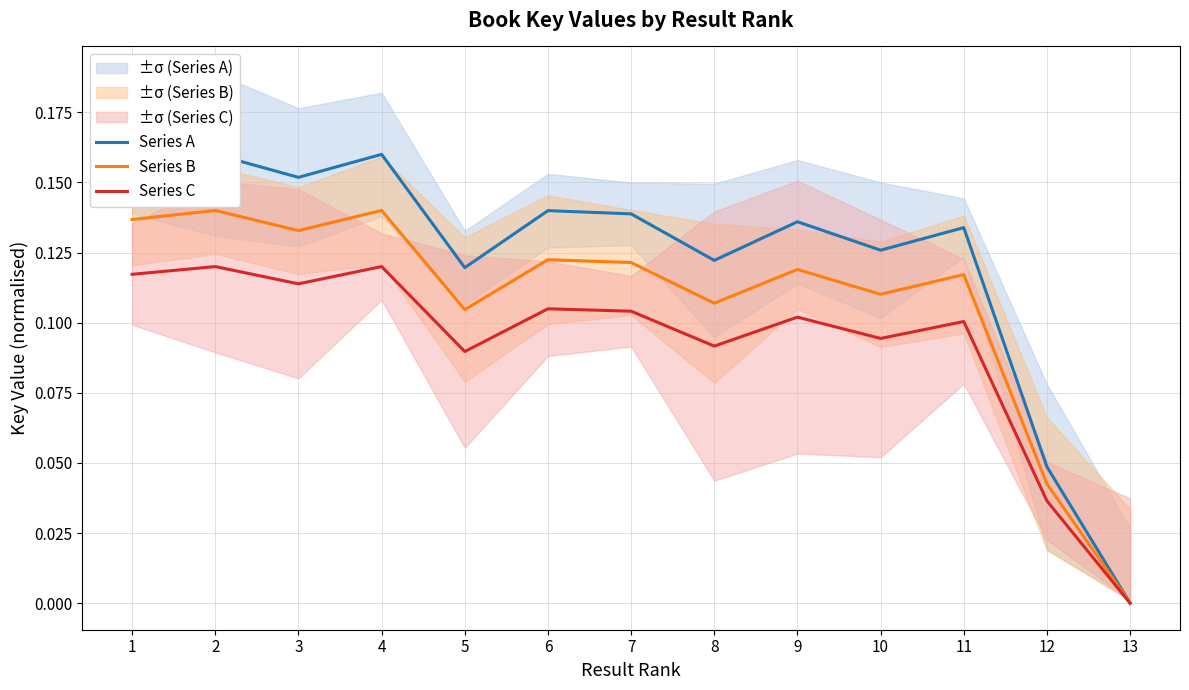

Reading right to left, what are all the values shown in this chart?

Series A: 0.0	0.0	0.1	0.1	0.1	0.1	0.1	0.1	0.1	0.2	0.2	0.2	0.2
Series B: 0.0	0.0	0.1	0.1	0.1	0.1	0.1	0.1	0.1	0.1	0.1	0.1	0.1
Series C: 0.0	0.0	0.1	0.1	0.1	0.1	0.1	0.1	0.1	0.1	0.1	0.1	0.1